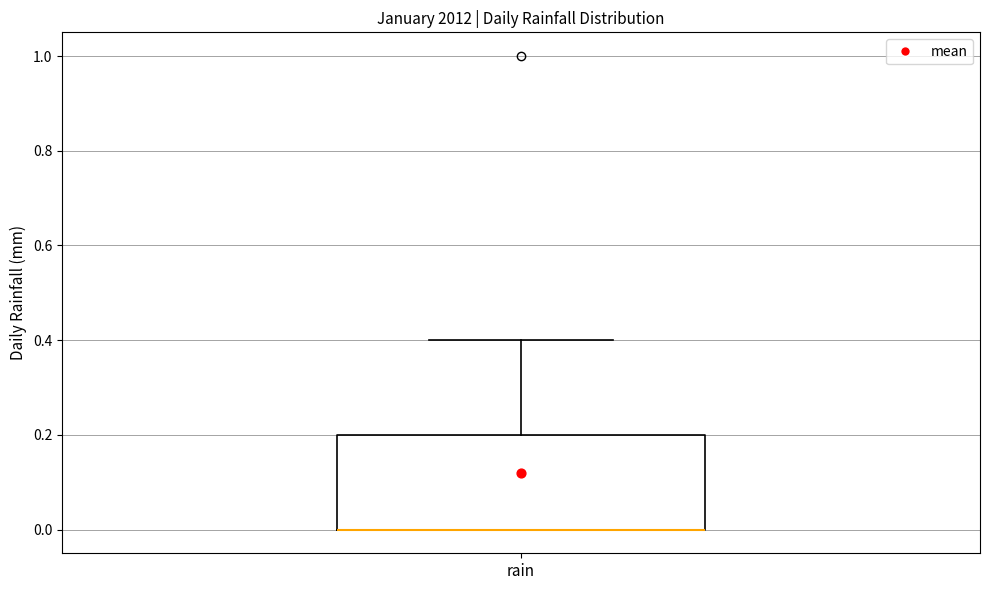

Read this box plot against the y-axis: the position of the median line, the range covered by the box, and the ends of both whiskers. The values are not printed on the chart, so give them approximately, as read against the axis.

median 0.0 (drawn on the box's lower edge), box 0.0 to 0.2, whiskers 0.0 to 0.4